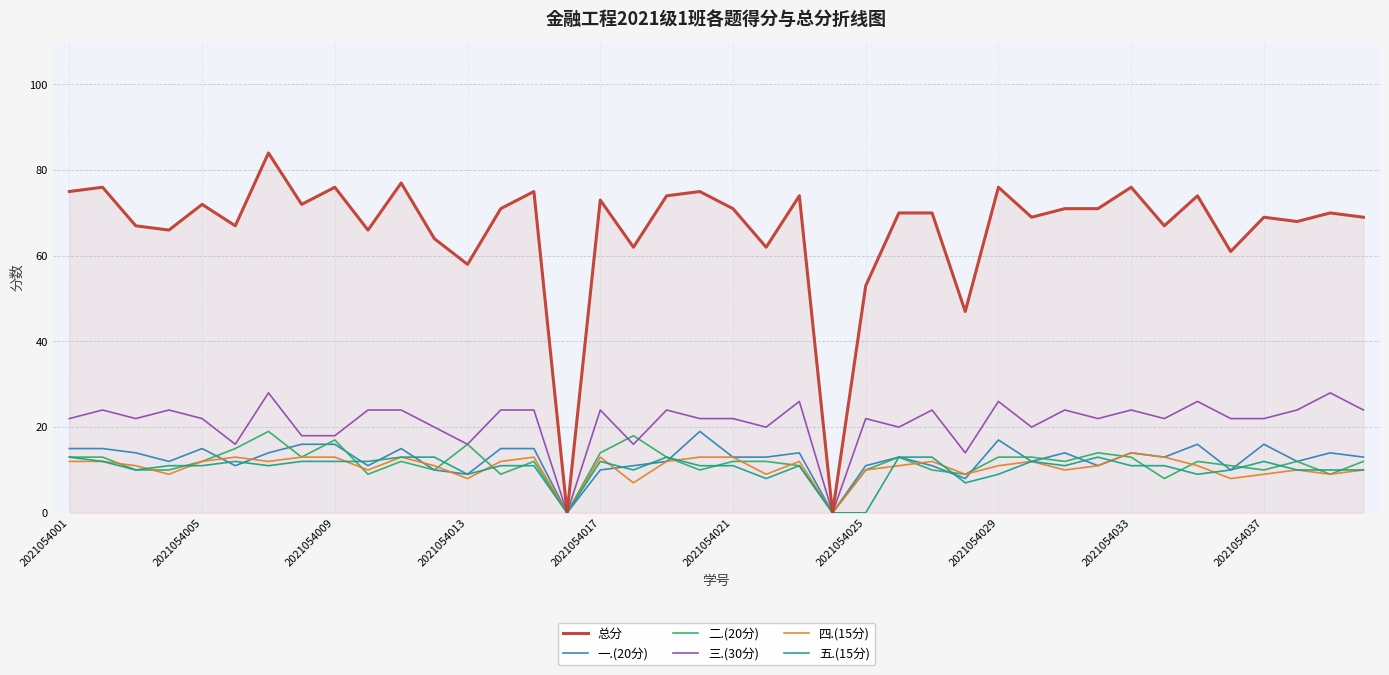

What is the maximum value shown in the chart?

84